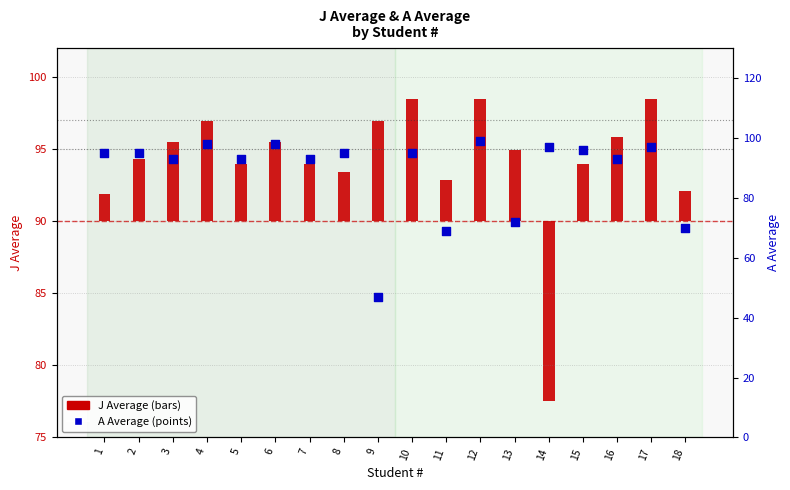

What are all the series names shown in the legend?

J Average, A Average